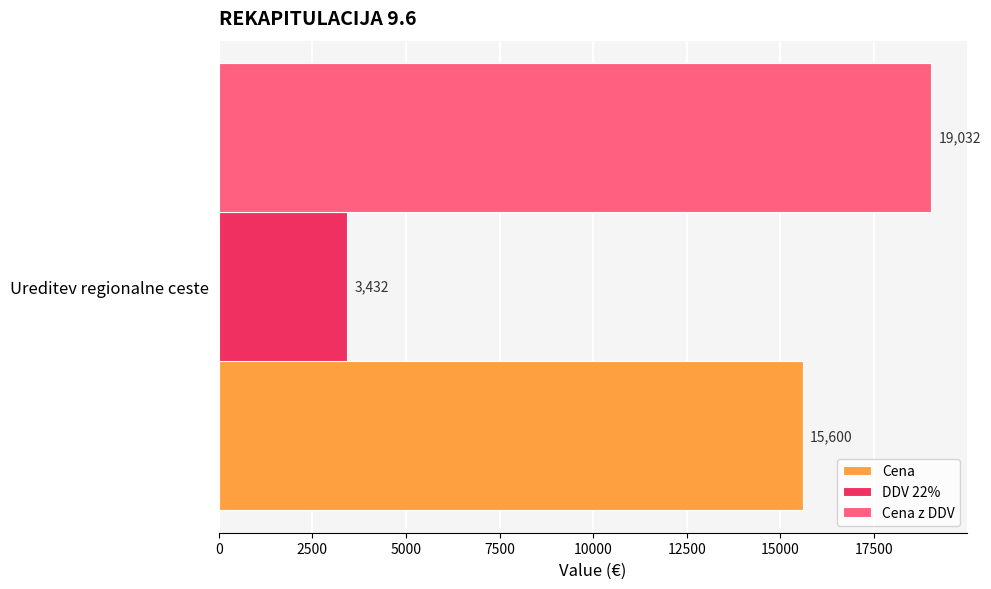

Rank the series by their average value, from lowest to highest.

DDV 22%, Cena, Cena z DDV